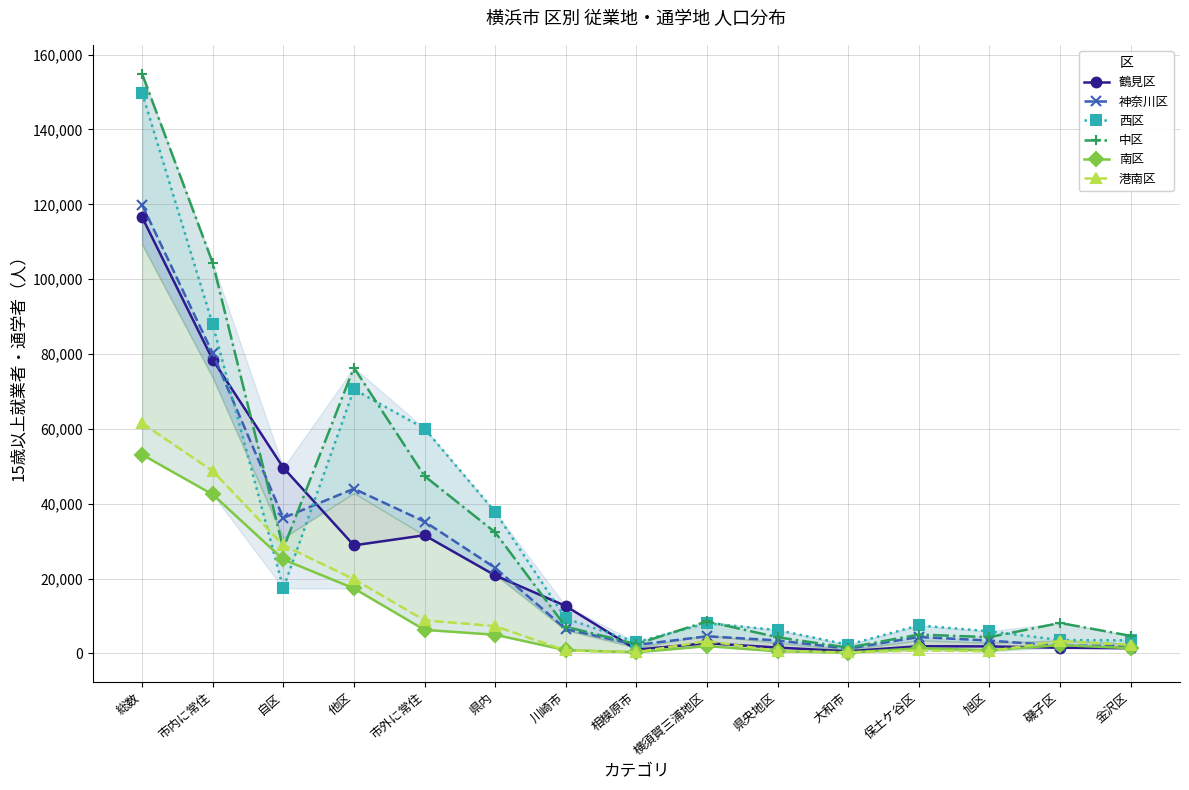

How many intersections are there between 神奈川区 and 鶴見区?

4